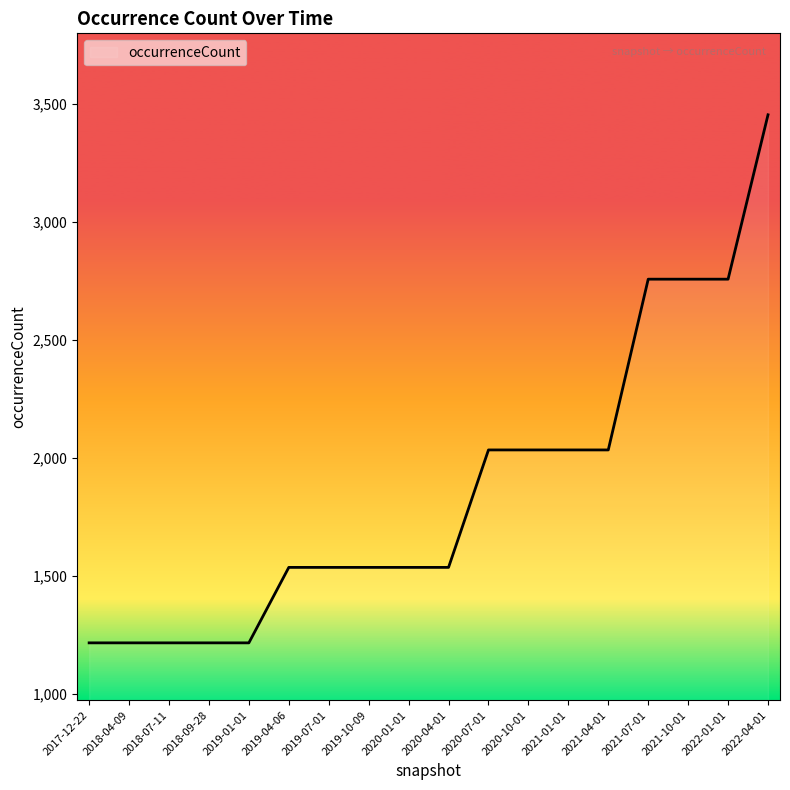

What is the change in value from 2019-07-01 to 2020-10-01?

+498